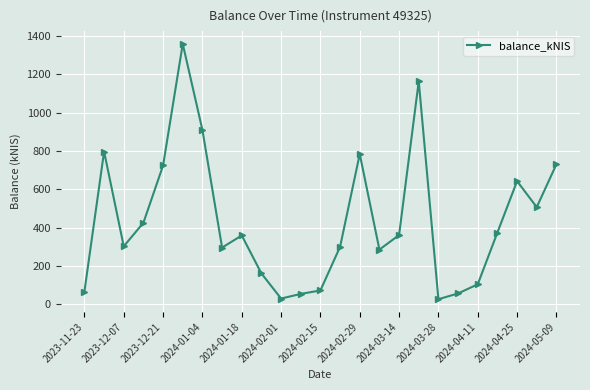

Does the chart display data point markers on the line(s)?

Yes